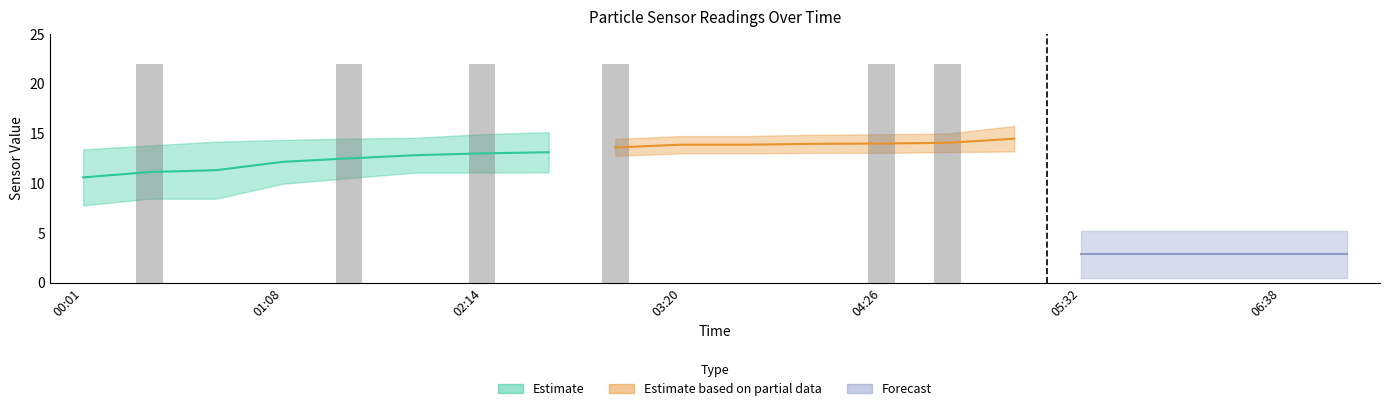

At which category is the sum across all series the highest?

04:48